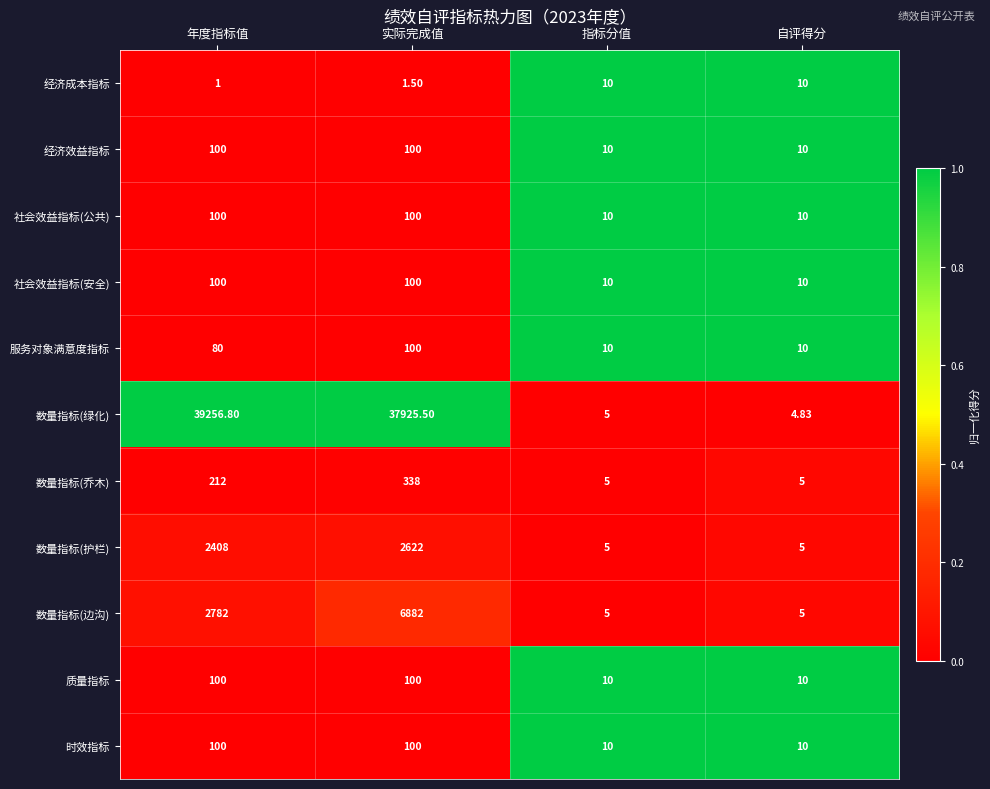

Between 年度指标值 and 指标分值, which series saw the biggest shift?

数量指标(绿化)